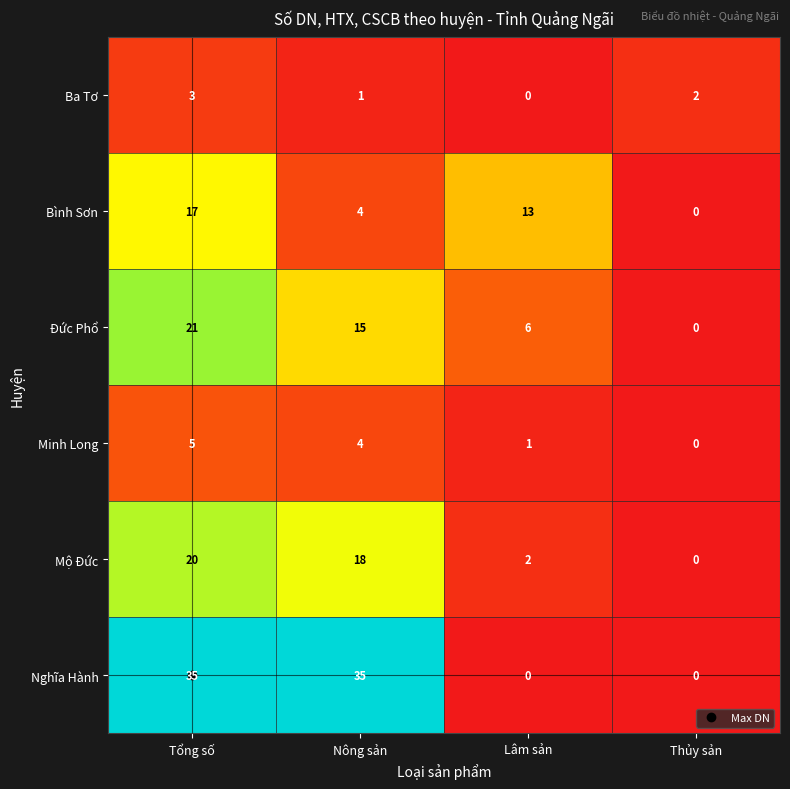

Which series has the largest total across all categories?

Nghĩa Hành